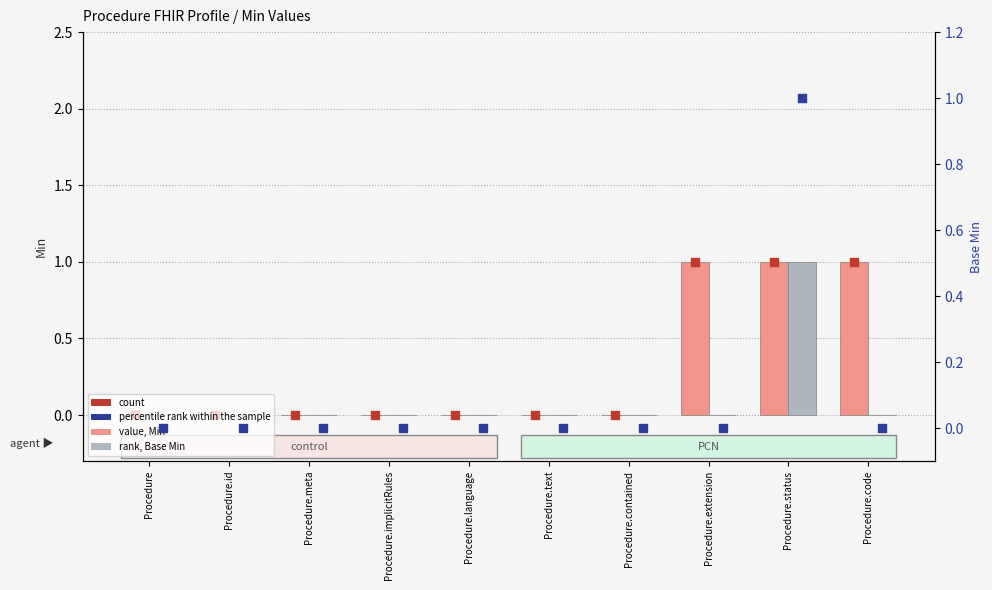

Which series contains the highest Y value?

Min